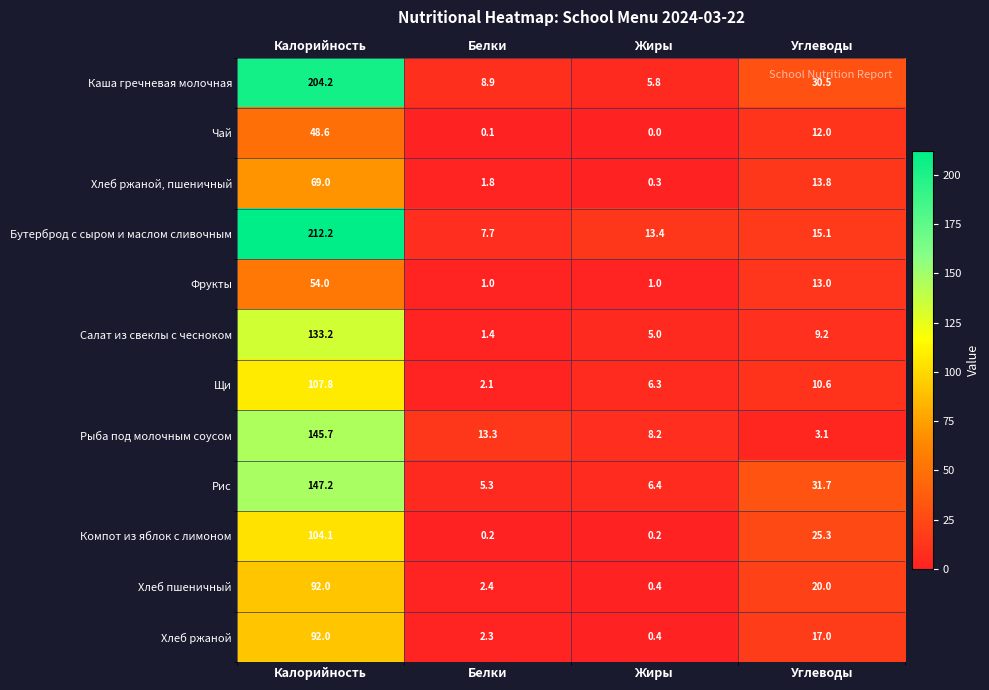

Which series has the largest total across all categories?

Каша гречневая молочная